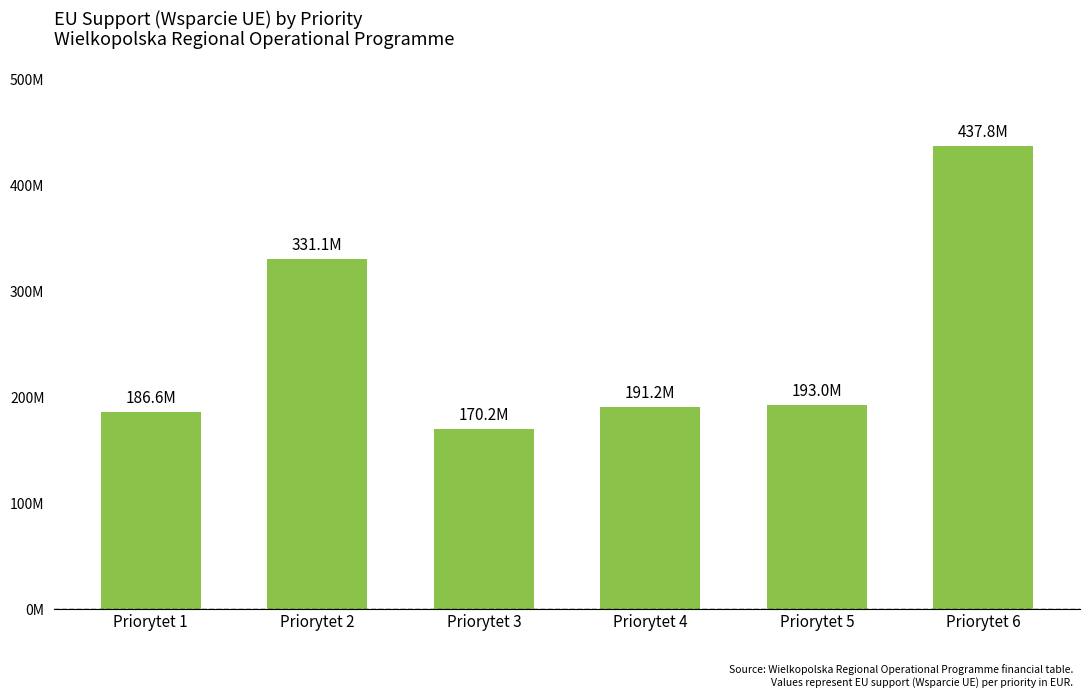

Are the bars horizontal?

No